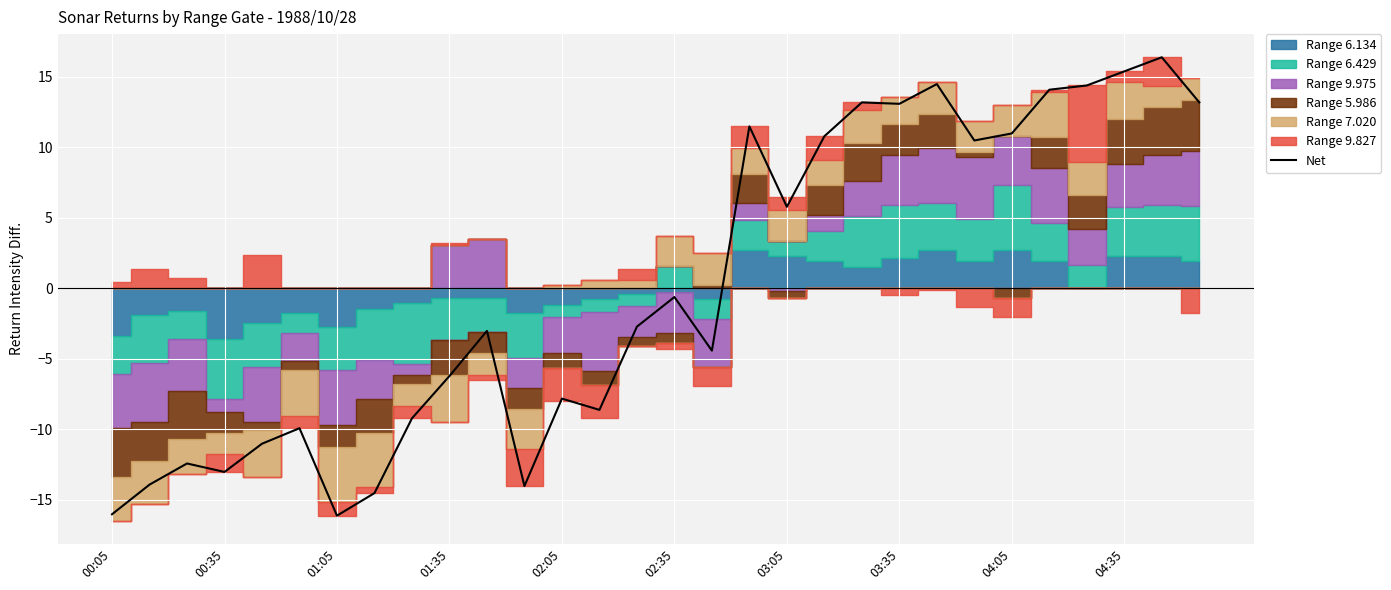

Where does the Net series first go above -2?

02:35